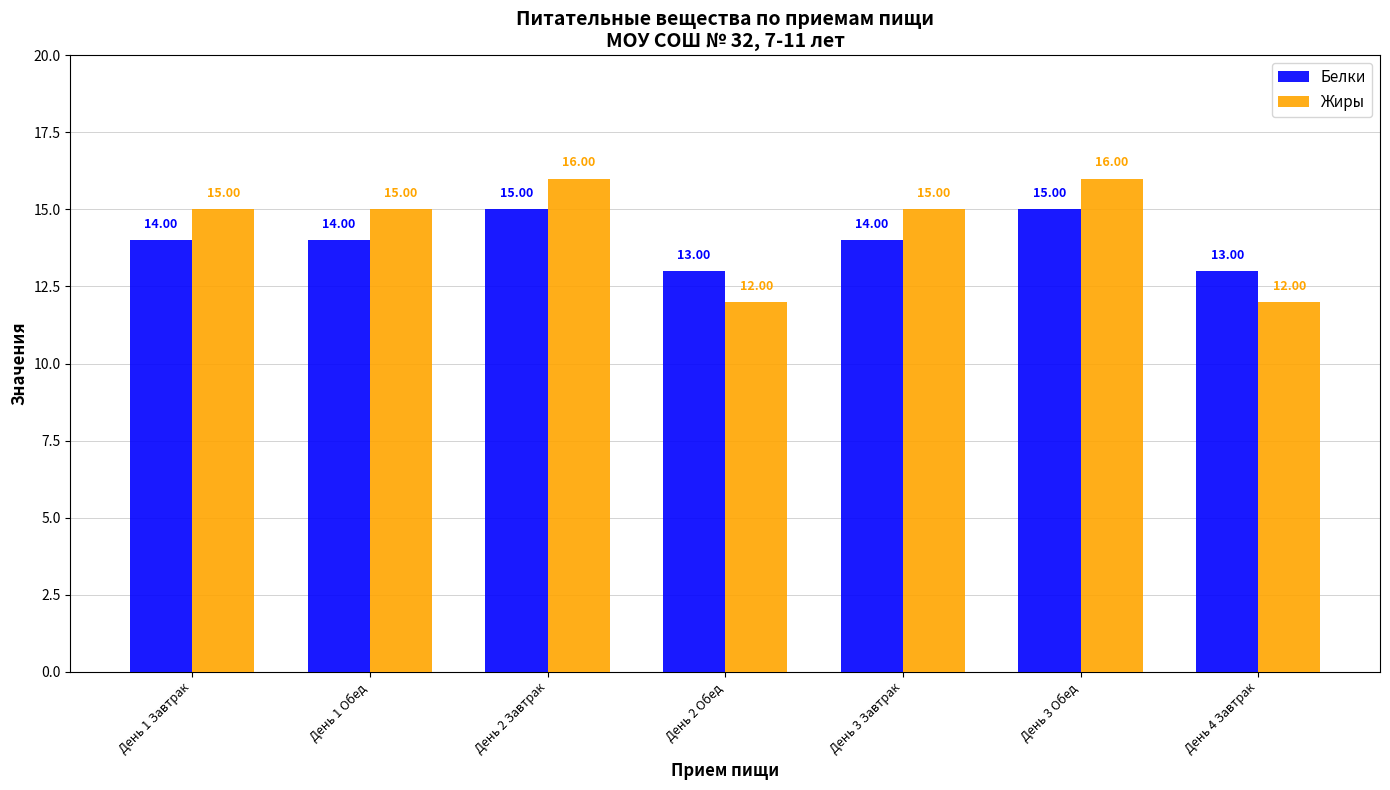

Which series has the largest range (max minus min)?

Жиры